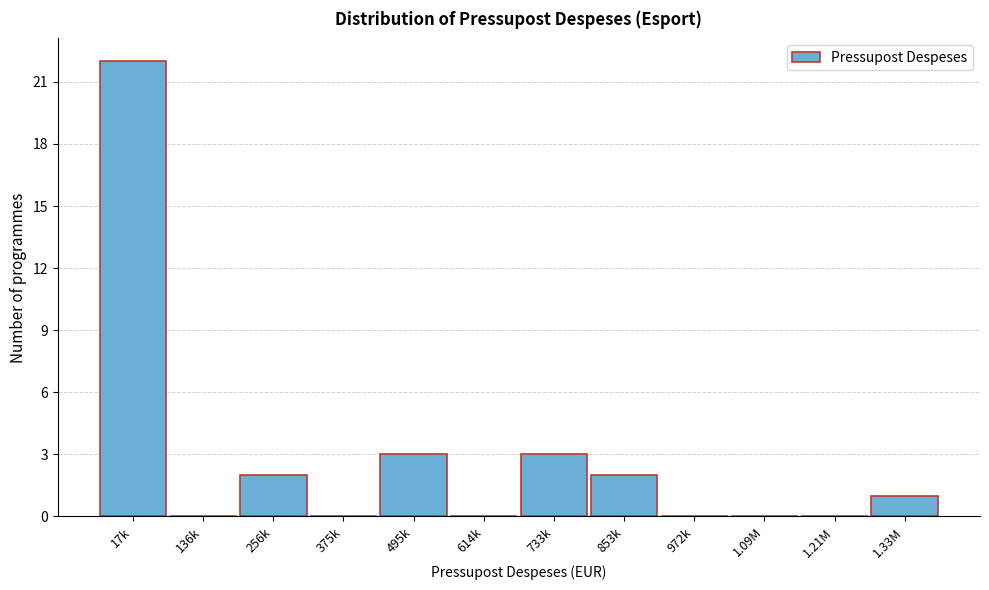

Reading left to right, extract all data points from this chart.

17k=22	136k=0	256k=2	375k=0	495k=3	614k=0	733k=3	853k=2	972k=0	1.09M=0	1.21M=0	1.33M=1